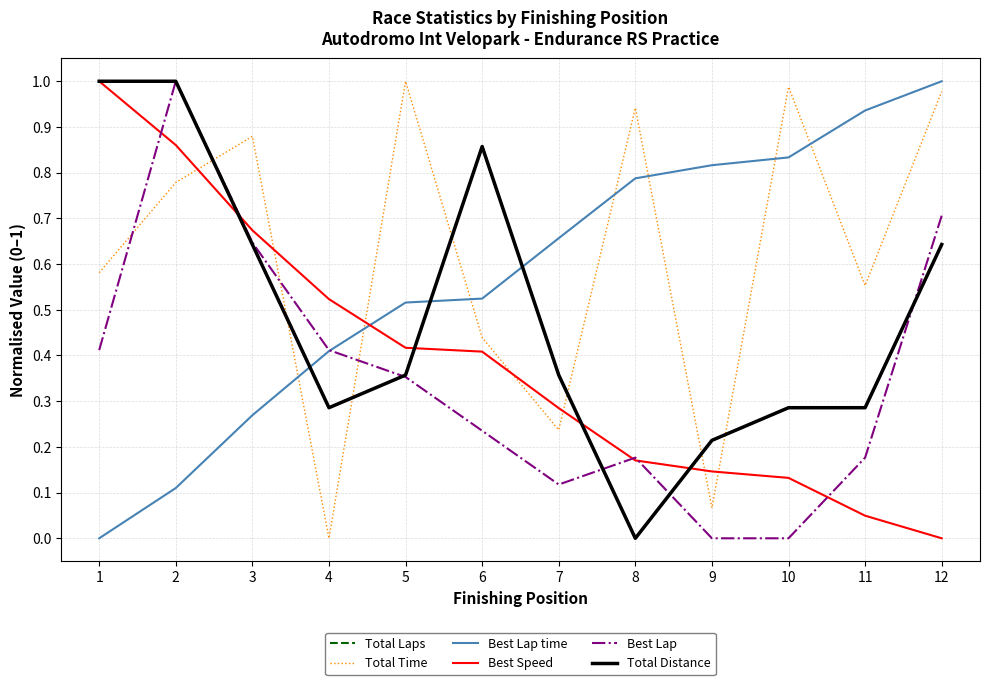

Rank the series at 9 from lowest to highest value.

Best Lap, Total Time, Best Speed, Total Distance, Total Laps, Best Lap time